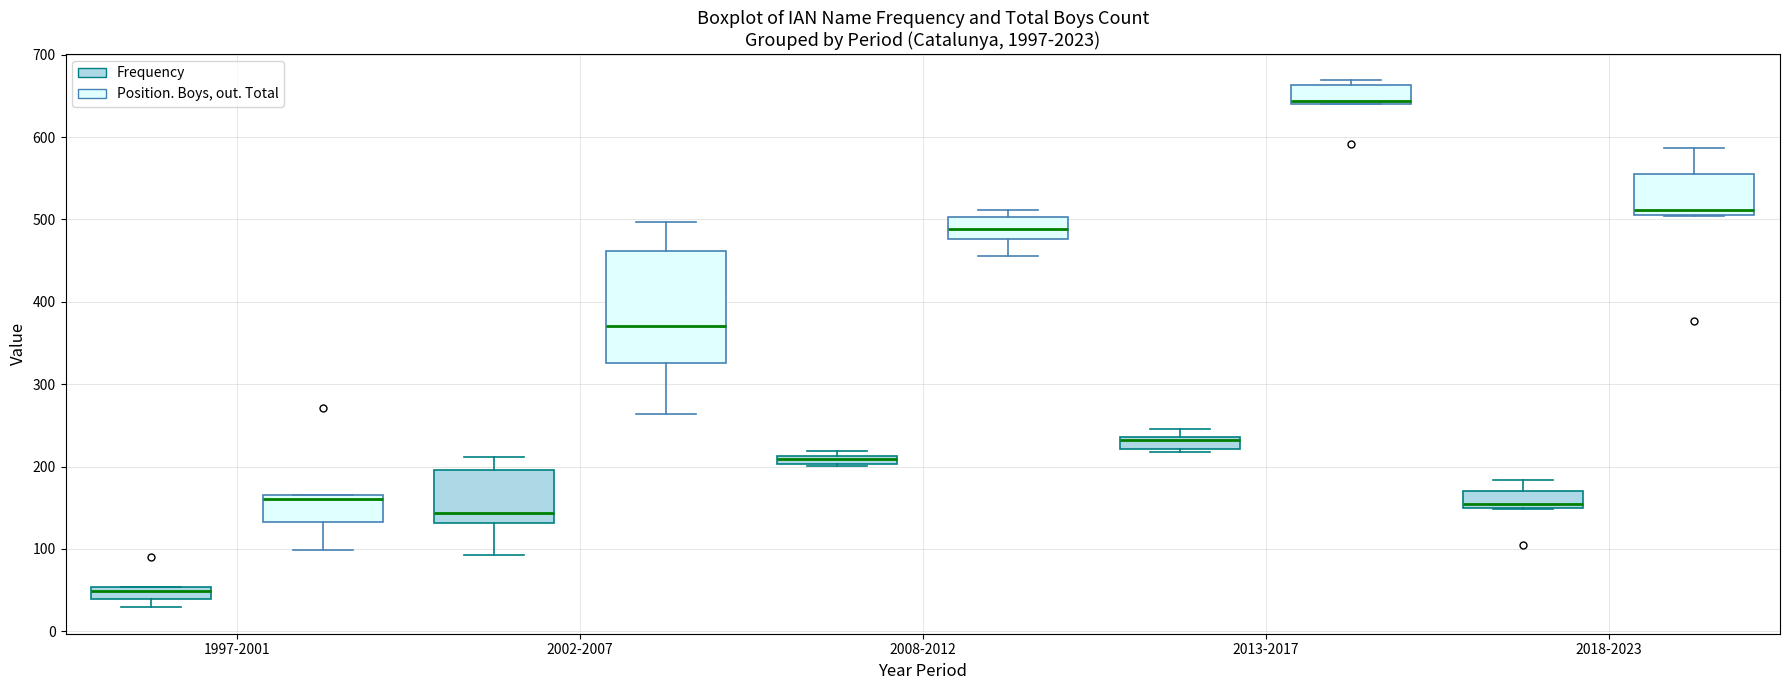

Which box has the highest median line?

2013-2017 (Position. Boys, out. Total)